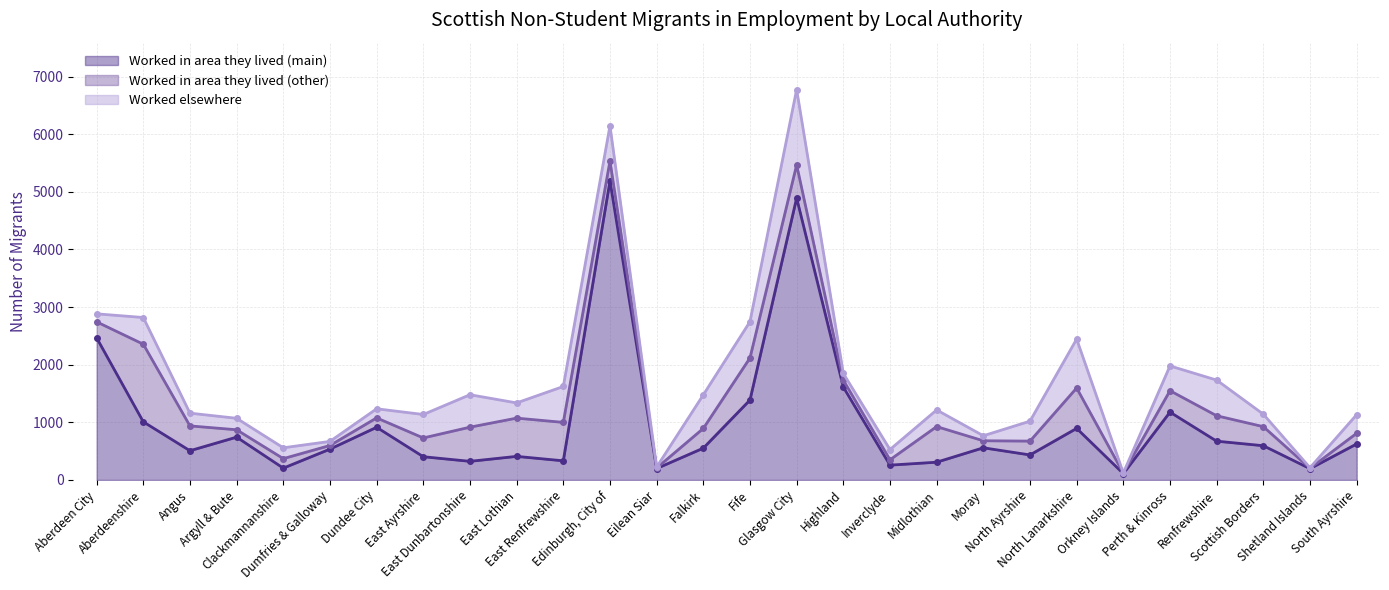

How many categories are shown in the chart?

28